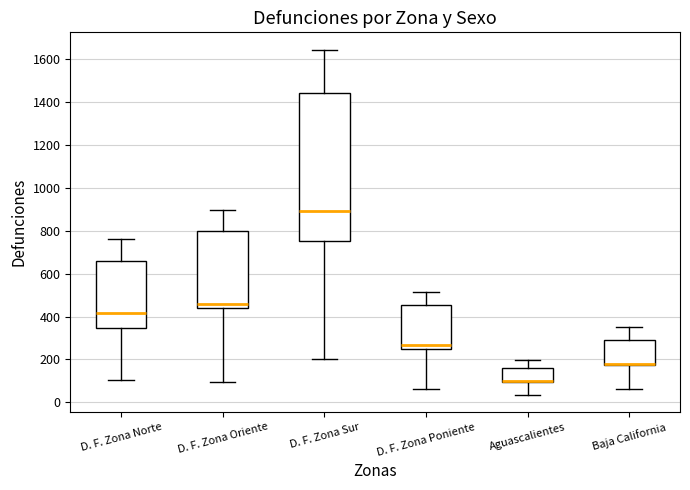

Reading left to right, transcribe this box plot: for each box, give where its median line is, the range the box spans, and where its two whiskers end, as read against the y-axis. The values are not printed on the chart, so give them approximately, as read against the axis.

D. F. Zona Norte: median 420, box 340 to 660, whiskers 100 to 760
D. F. Zona Oriente: median 460, box 440 to 800, whiskers 100 to 900
D. F. Zona Sur: median 900, box 760 to 1440, whiskers 200 to 1640
D. F. Zona Poniente: median 260, box 240 to 460, whiskers 60 to 520
Aguascalientes: median 100 (drawn on the box's lower edge), box 100 to 160, whiskers 40 to 200
Baja California: median 180 (drawn on the box's lower edge), box 180 to 300, whiskers 60 to 360